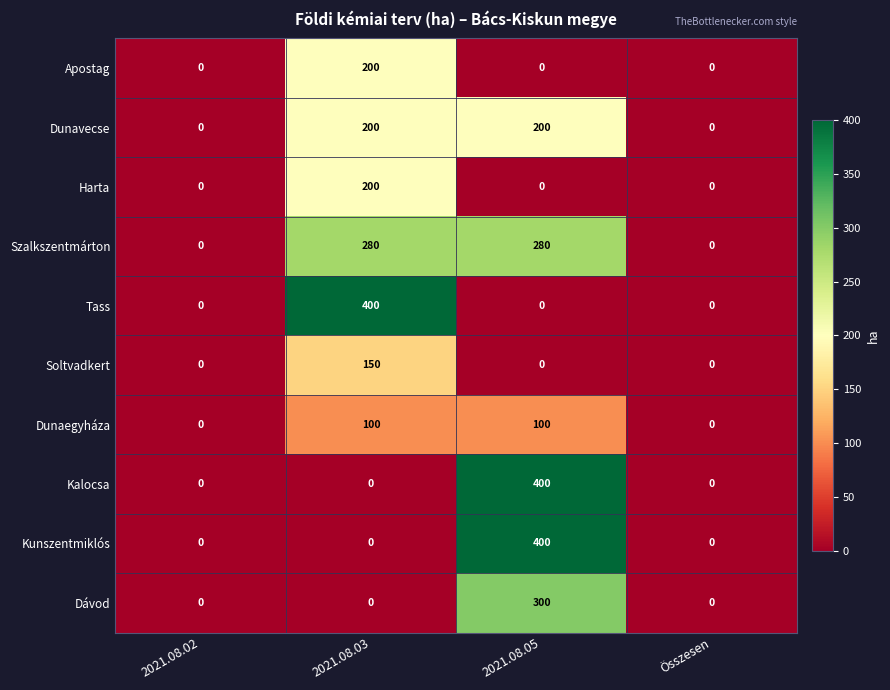

What is the sum of the Kalocsa values at Összesen and 2021.08.05?

400